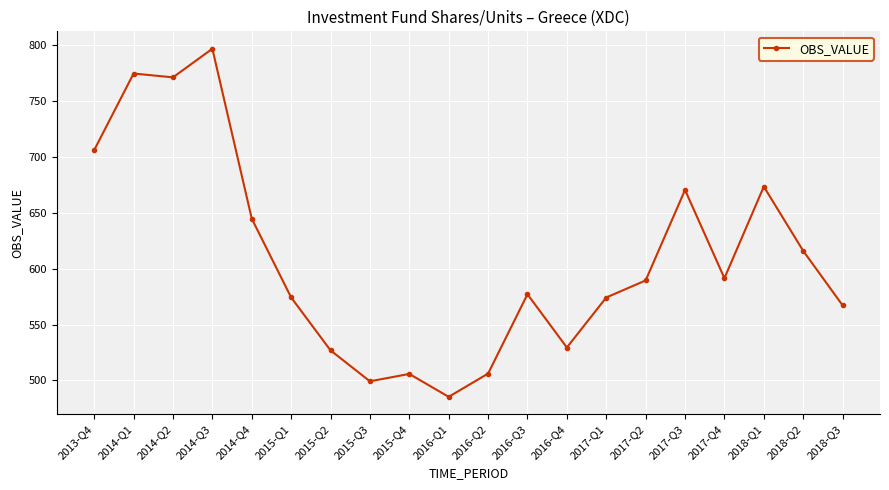

Where is the data nearest to the value 641?

2014-Q4